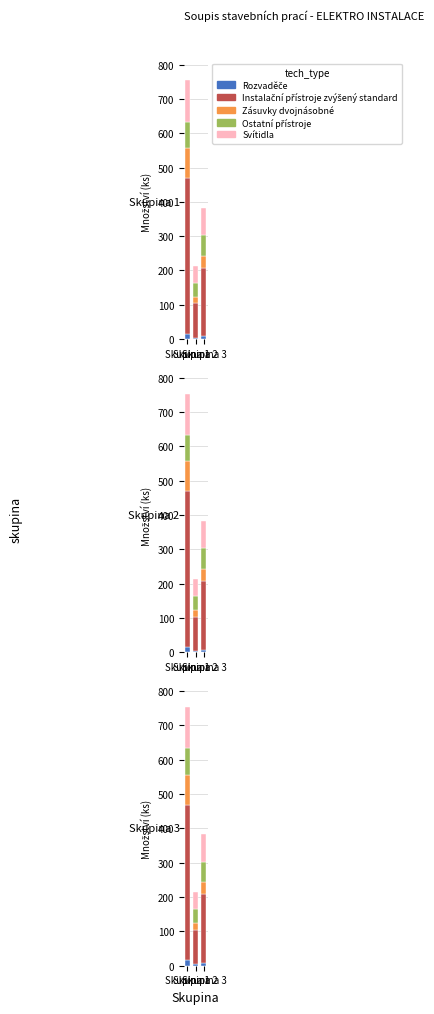

What is the value of the Svítidla bar at the 1st from the left?

120